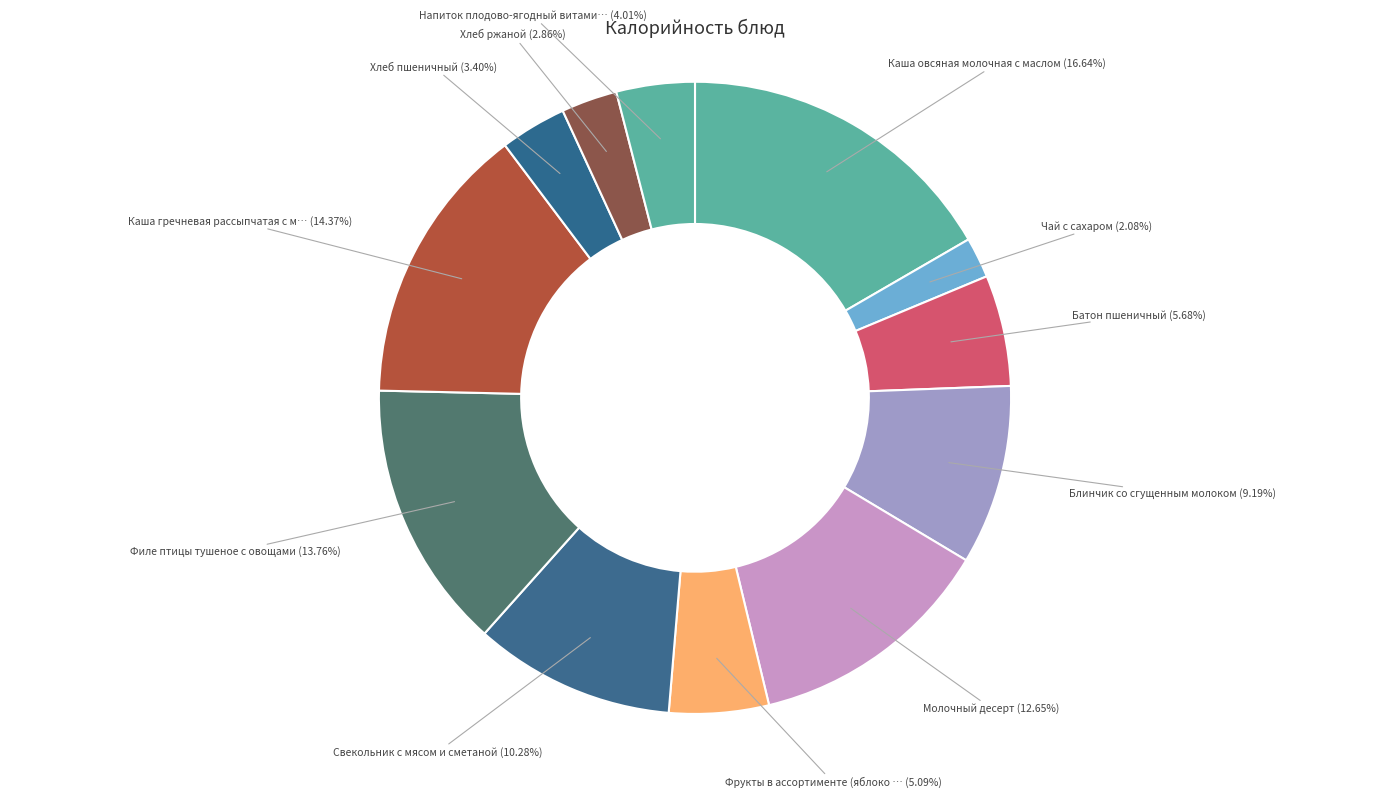

Count the number of slices in the pie.

12